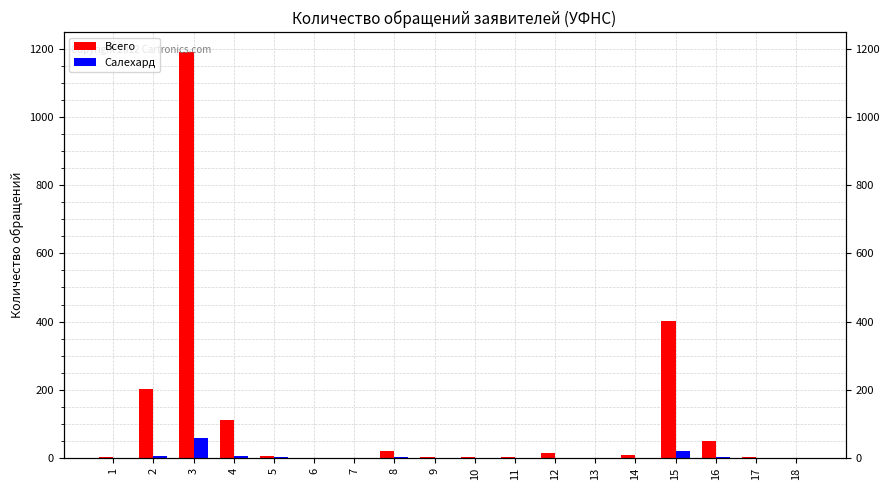

Which series has the largest range (max minus min)?

Всего